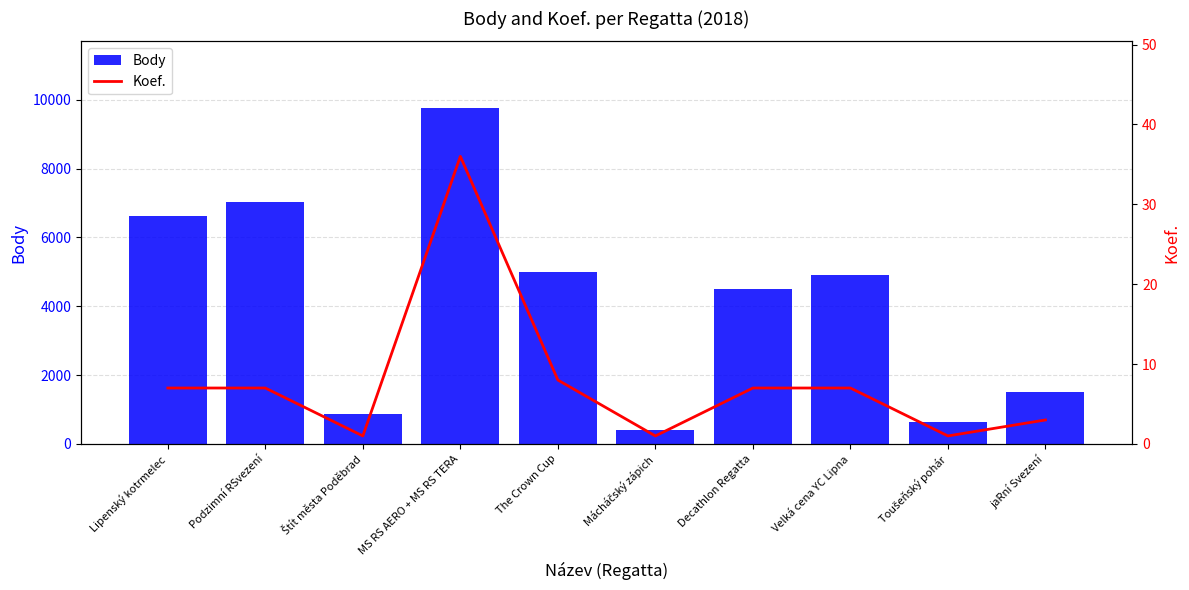

What is the lowest value of the Body series?

402